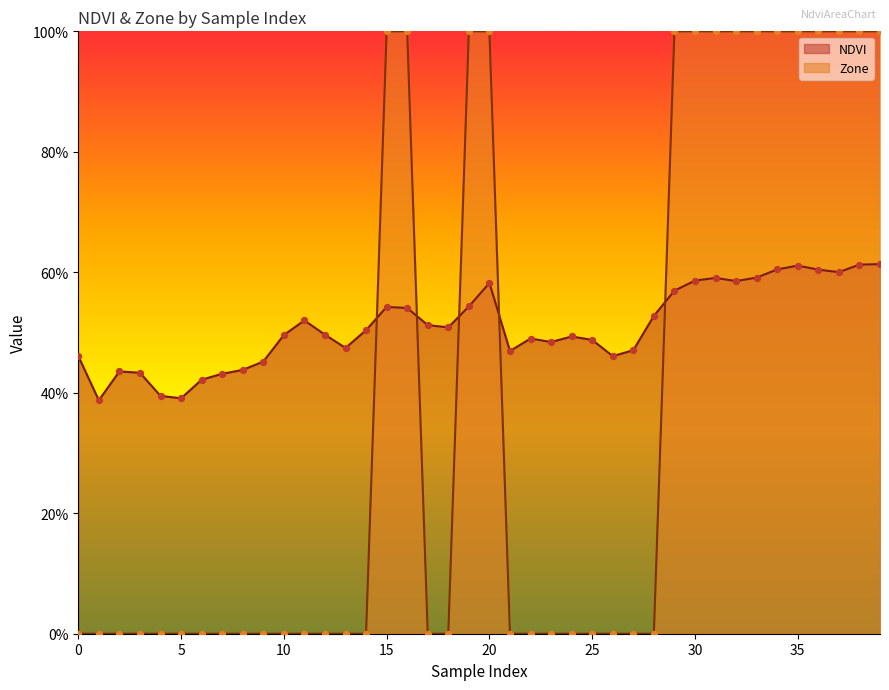

Which series has the largest total across all categories?

NDVI